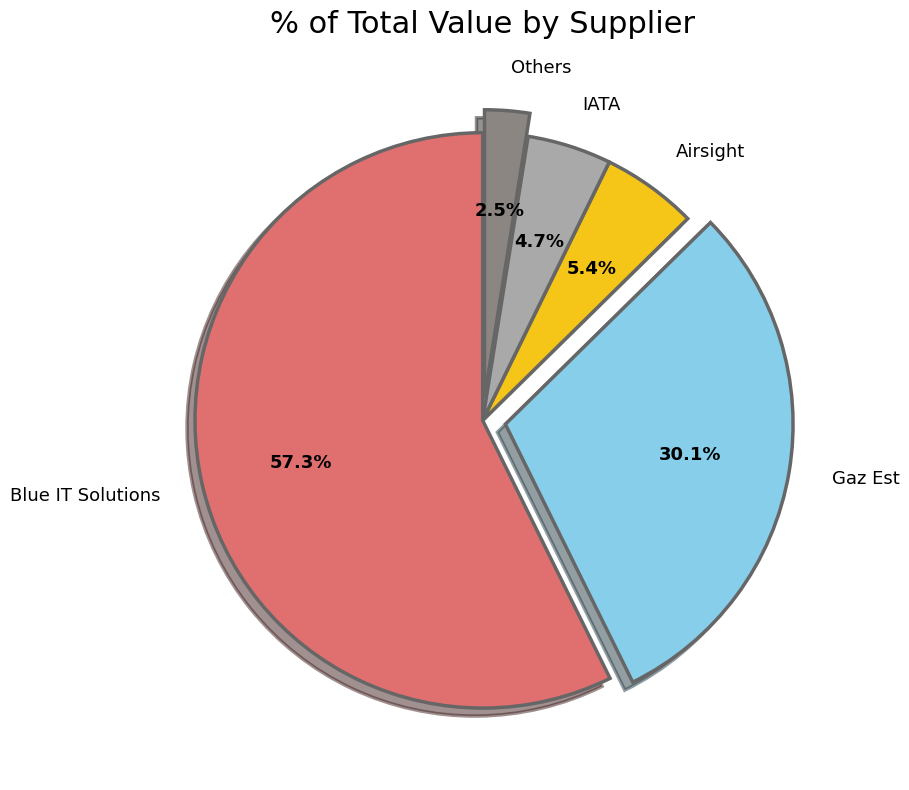

Rank the categories by value from lowest to highest.

Others, IATA, Airsight, Gaz Est, Blue IT Solutions